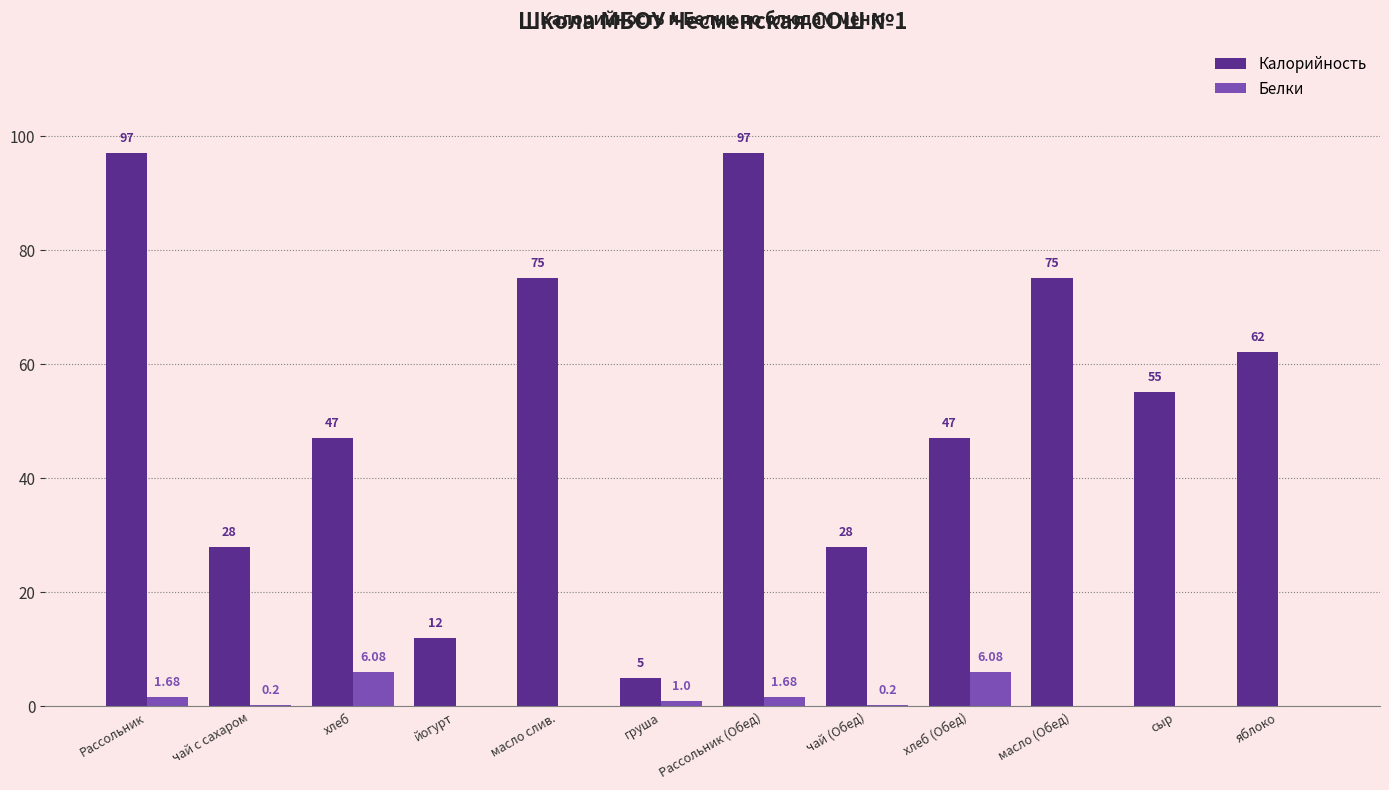

Count the number of data series in this chart.

2